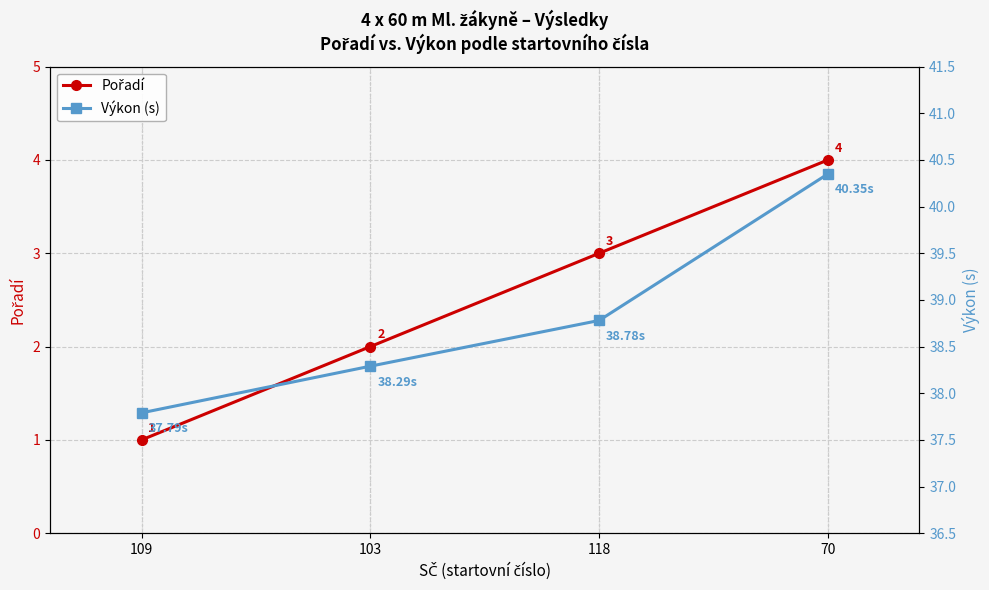

The value of Výkon (s) at 70 is 40.4. True or false?

True